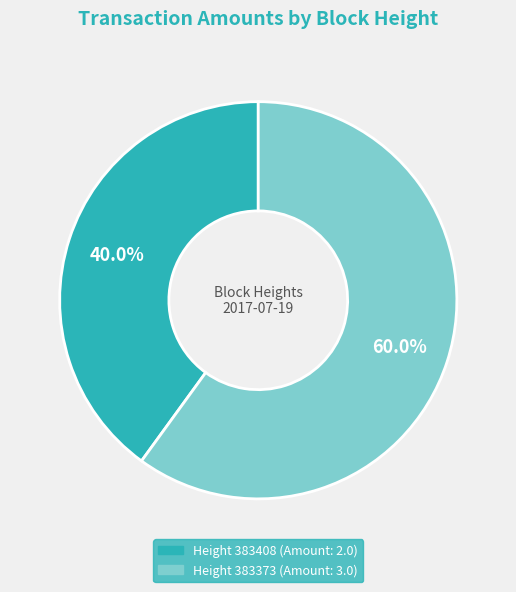

Is there any slice that represents more than half of the pie?

Yes